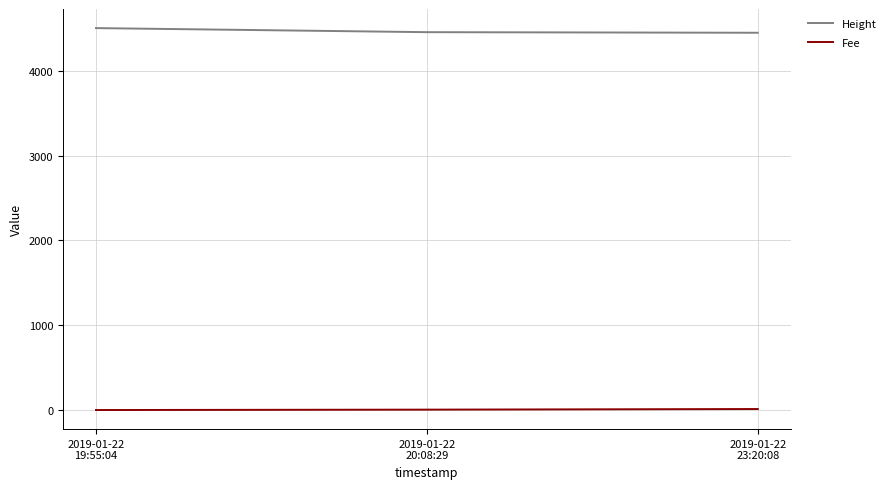

List the series in order of their overall mean, highest first.

Height, Fee